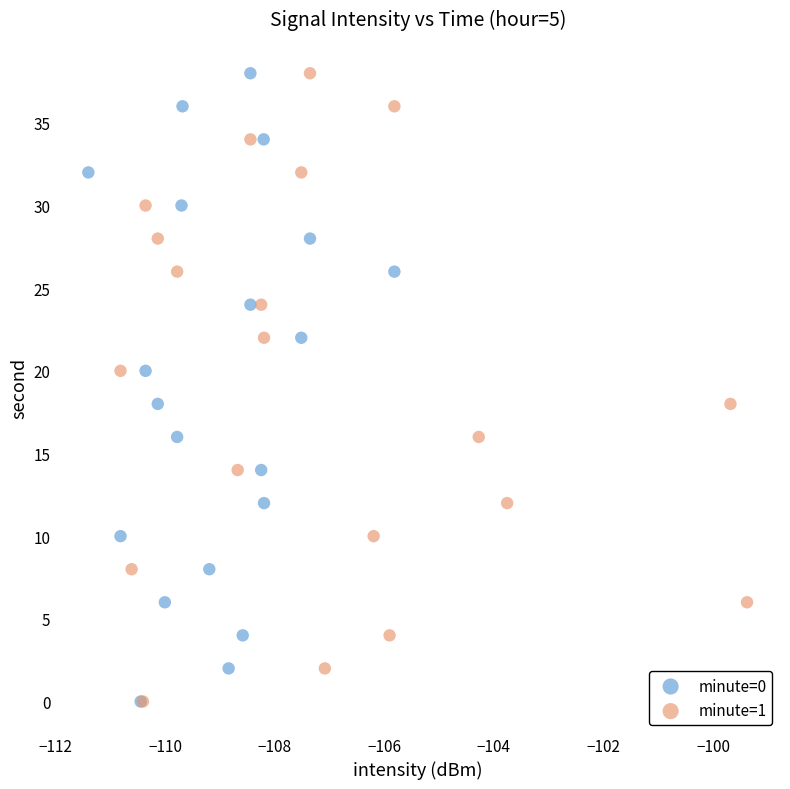

What are all the series names shown in the legend?

minute=0, minute=1